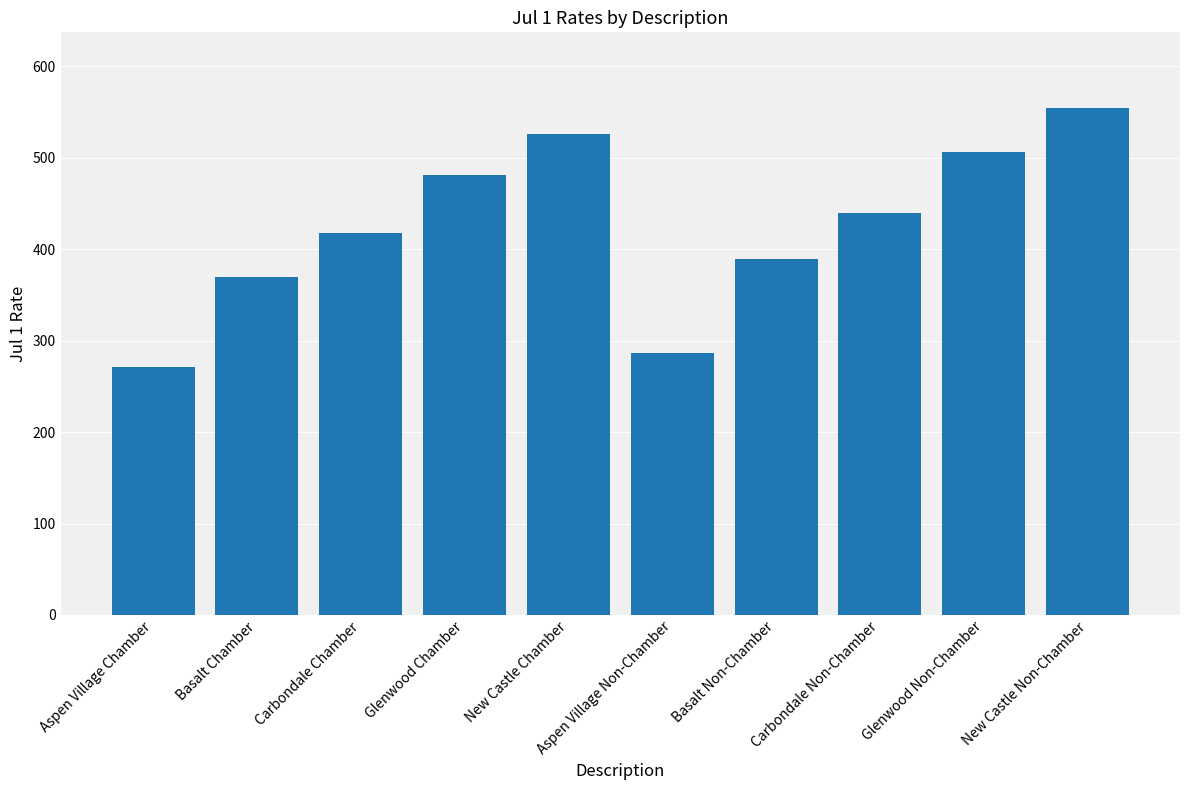

Rank the categories by value from lowest to highest.

Aspen Village Chamber, Aspen Village Non-Chamber, Basalt Chamber, Basalt Non-Chamber, Carbondale Chamber, Carbondale Non-Chamber, Glenwood Chamber, Glenwood Non-Chamber, New Castle Chamber, New Castle Non-Chamber